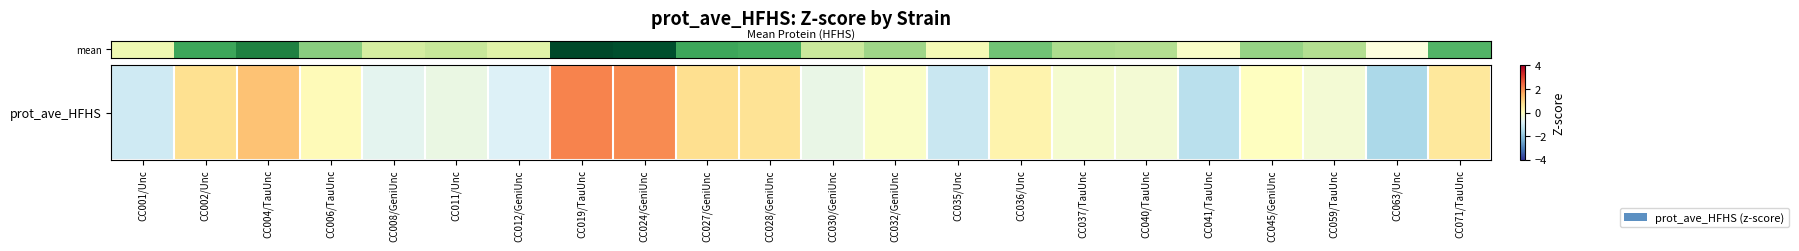

Rank the categories by value from highest to lowest.

CC019/TauUnc, CC024/GeniUnc, CC004/TauUnc, CC027/GeniUnc, CC002/Unc, CC028/GeniUnc, CC071/TauUnc, CC036/Unc, CC006/TauUnc, CC045/GeniUnc, CC032/GeniUnc, CC037/TauUnc, CC059/TauUnc, CC040/TauUnc, CC011/Unc, CC030/GeniUnc, CC008/GeniUnc, CC012/GeniUnc, CC001/Unc, CC035/Unc, CC041/TauUnc, CC063/Unc